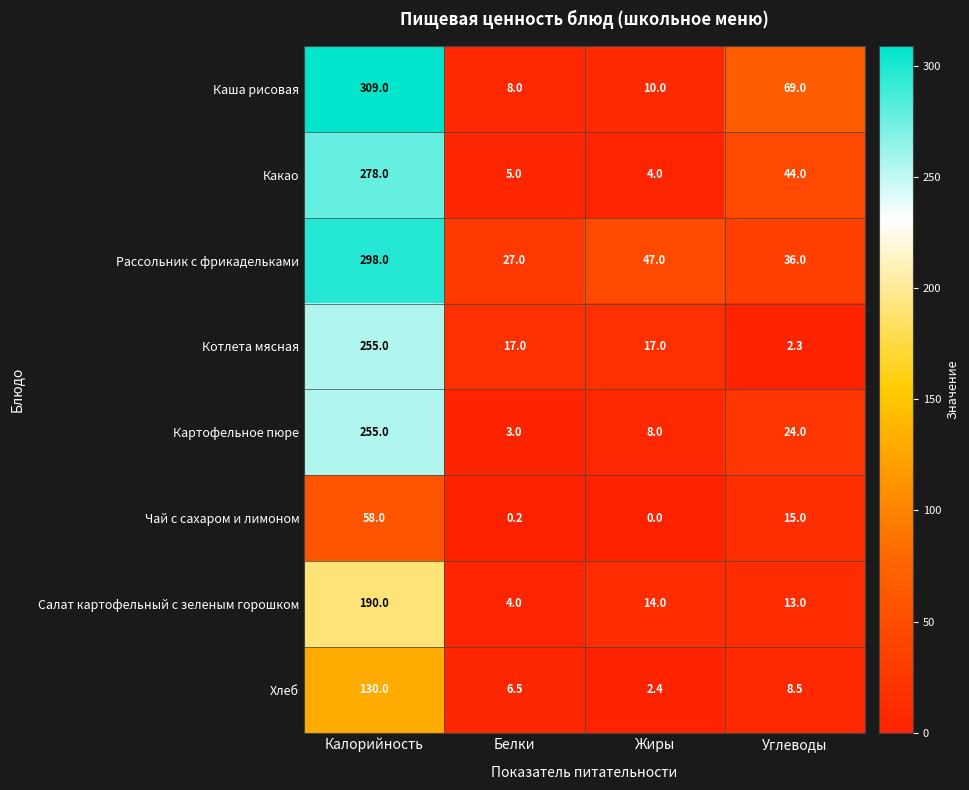

Which label corresponds to the largest value in the chart?

Калорийность